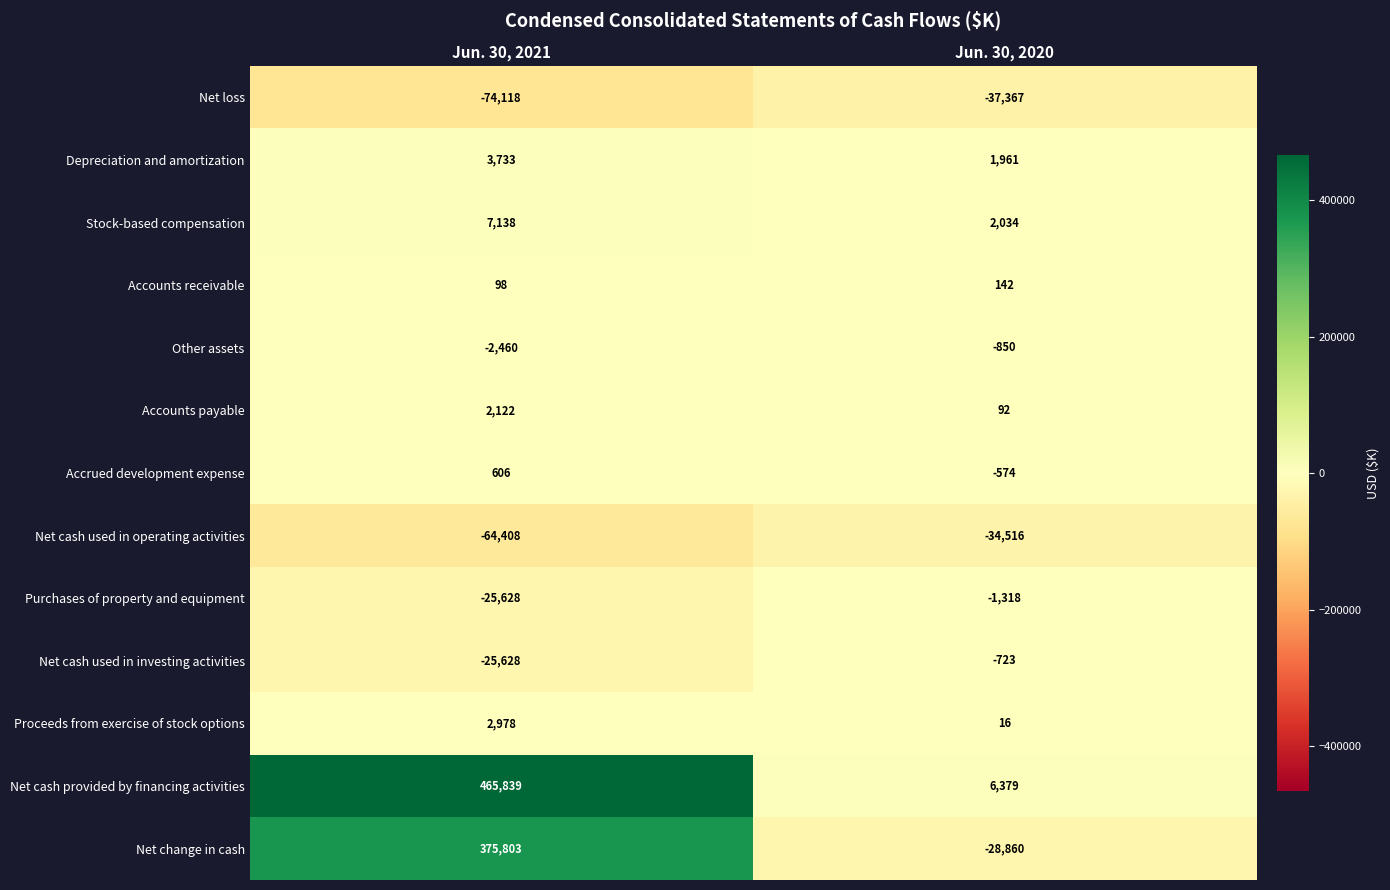

What is the total value across all series at Jun. 30, 2020?

-93584